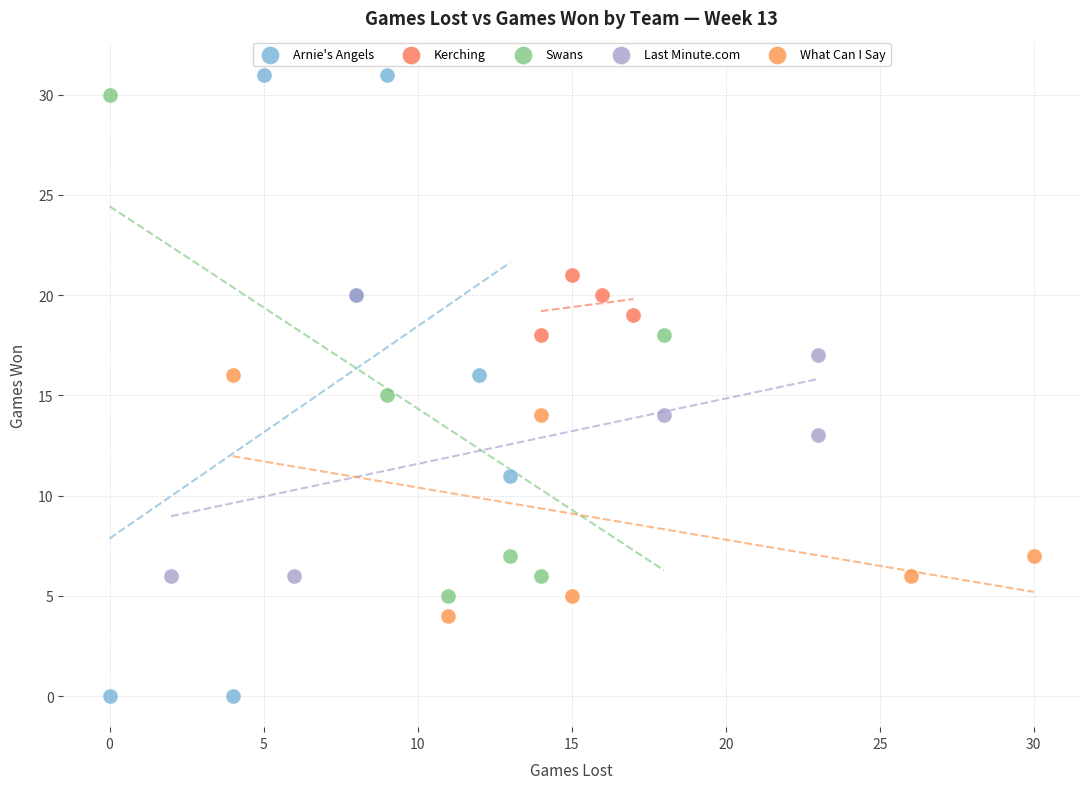

Which series contains the lowest Y value?

Arnie's Angels